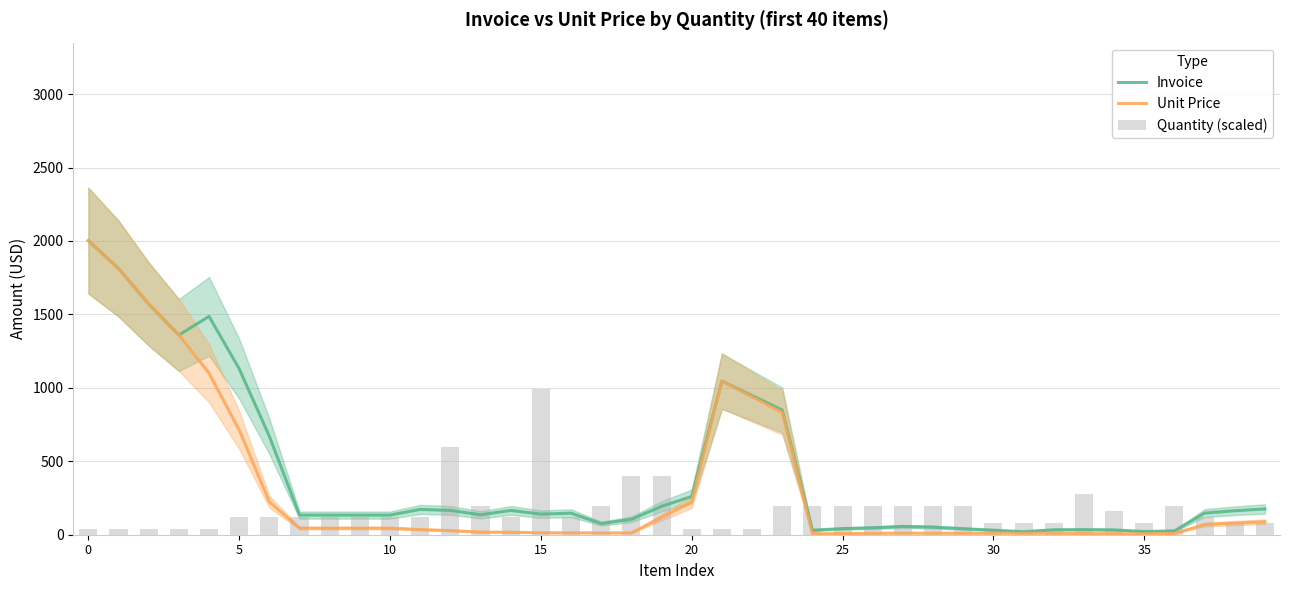

The value of Unit Price at 26 is 9.5. True or false?

True